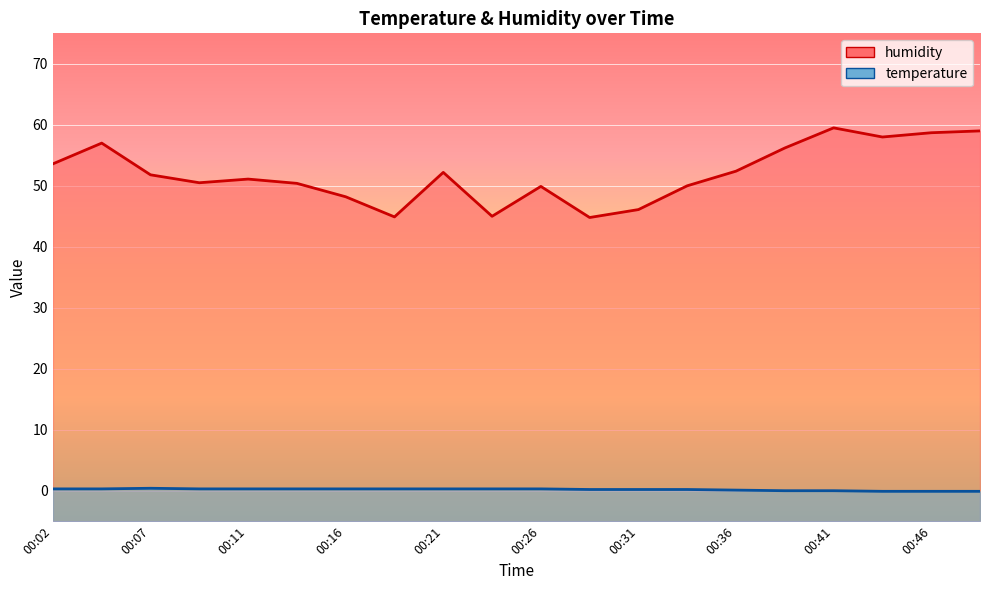

At how many categories does at least one series exceed 41?

20